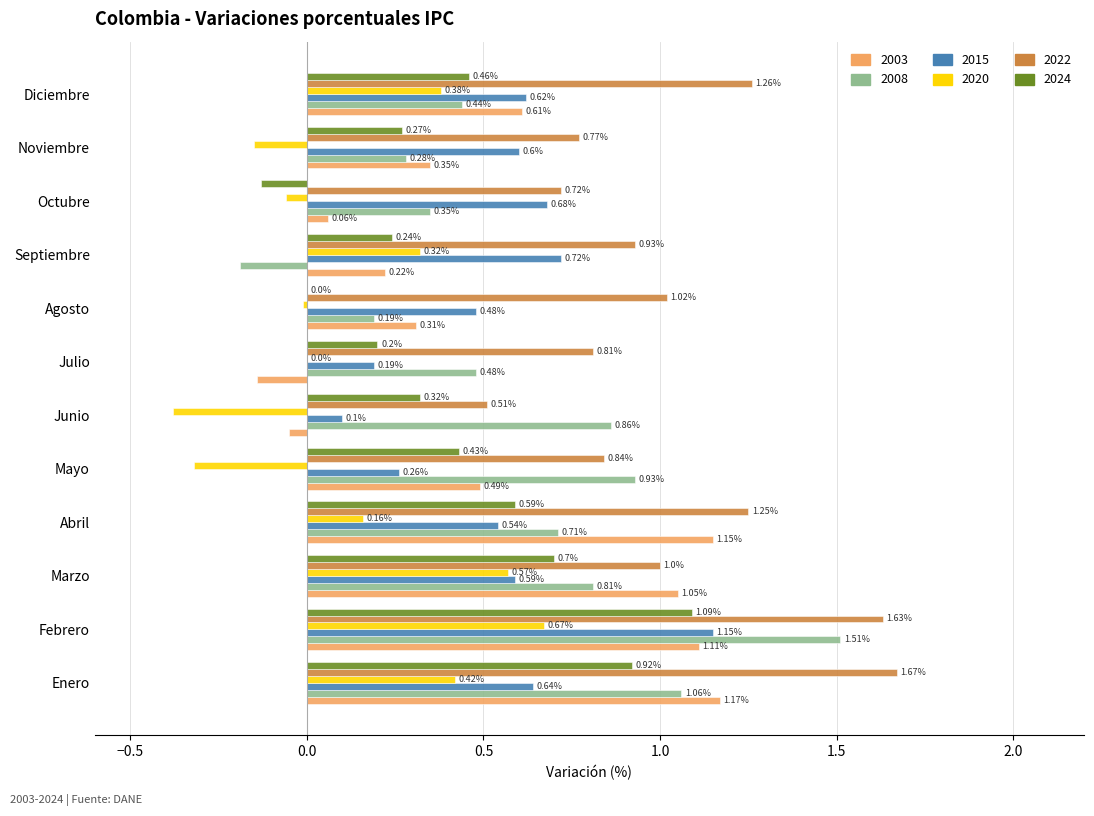

Which series has the largest total across all categories?

2022